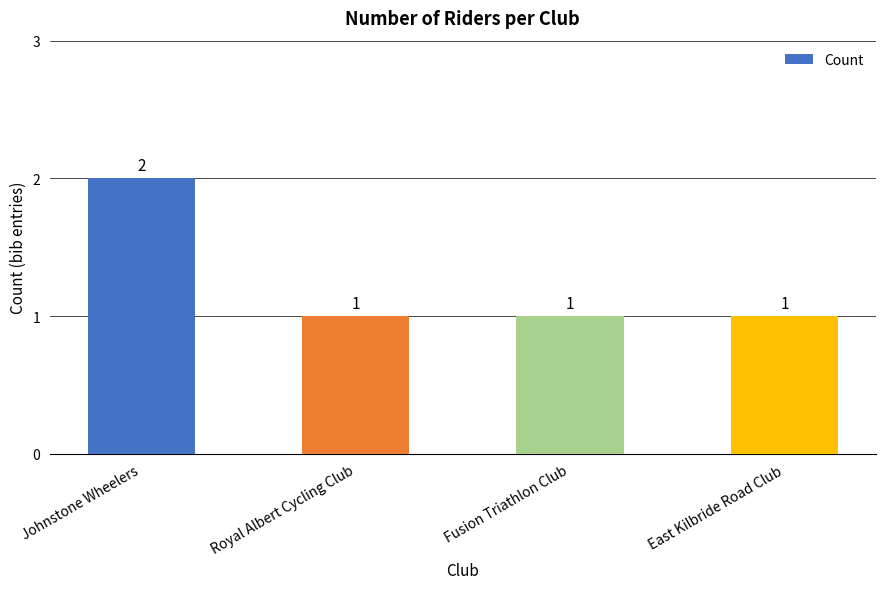

What is the ratio of the value at Johnstone Wheelers to the value at East Kilbride Road Club?

2.0